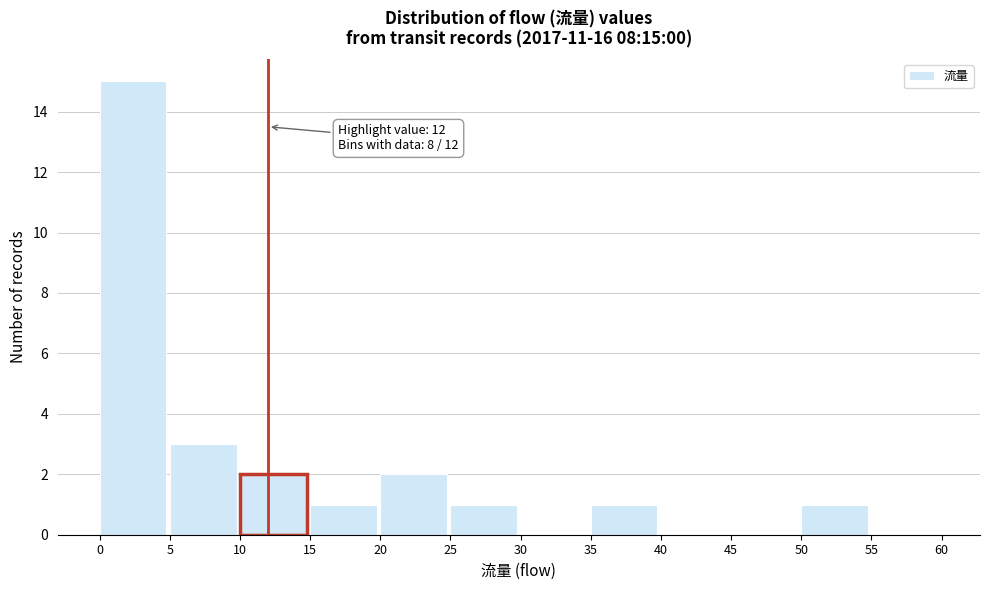

Over which range of the x-axis is the bar tallest?

0 to 5